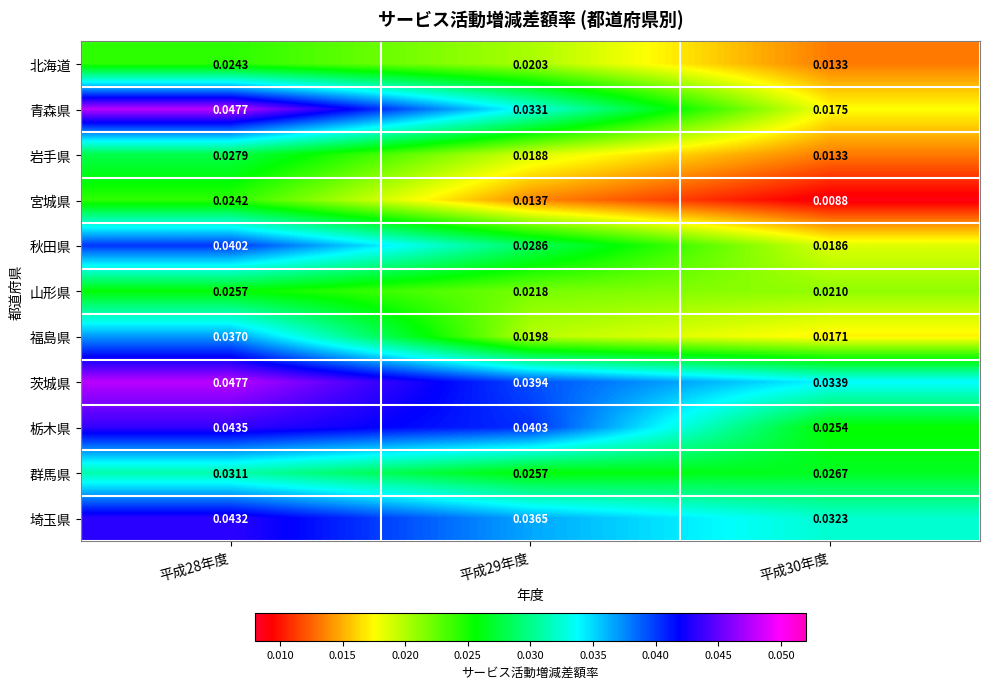

At how many categories does at least one series exceed 0?

3